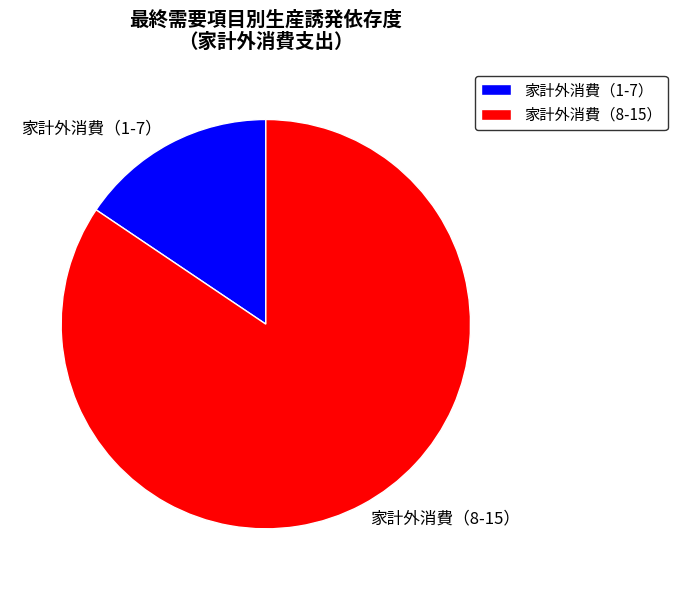

True or false: 家計外消費（1-7） accounts for 4% of the total.

False